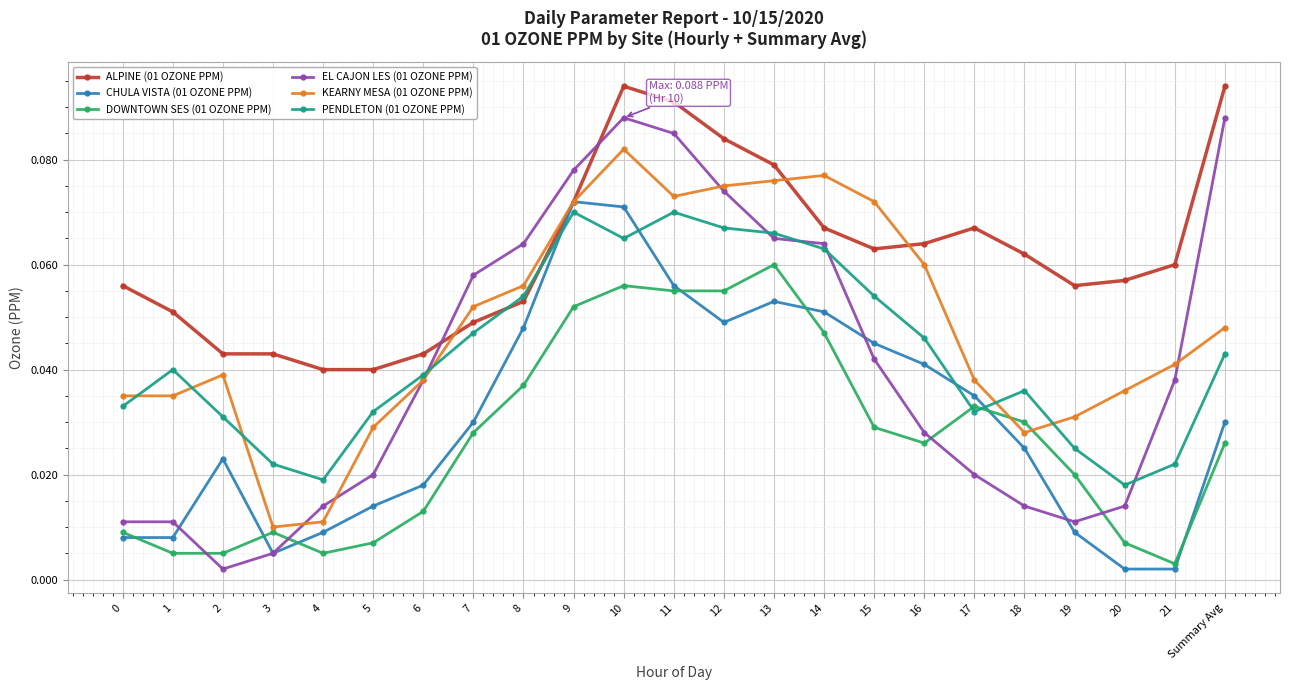

What is the label of the 8th point from the right?

15